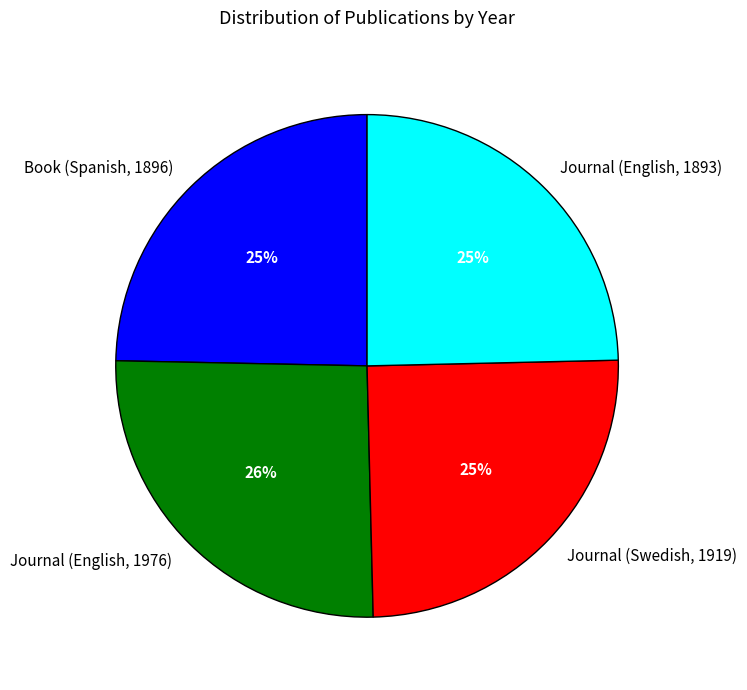

Which slice is the largest?

Journal (English, 1976)